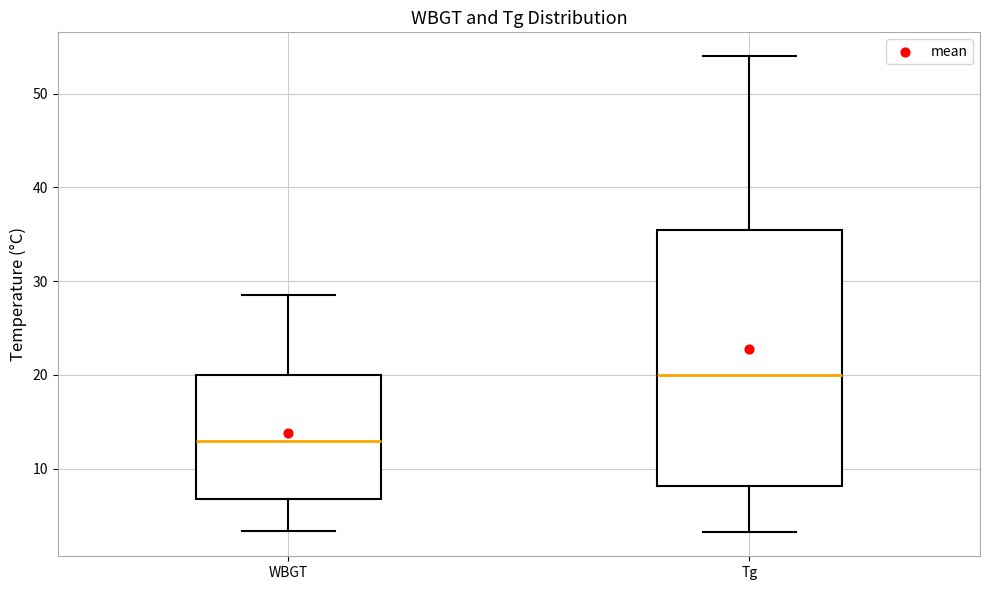

Which box's median line is the lowest?

WBGT